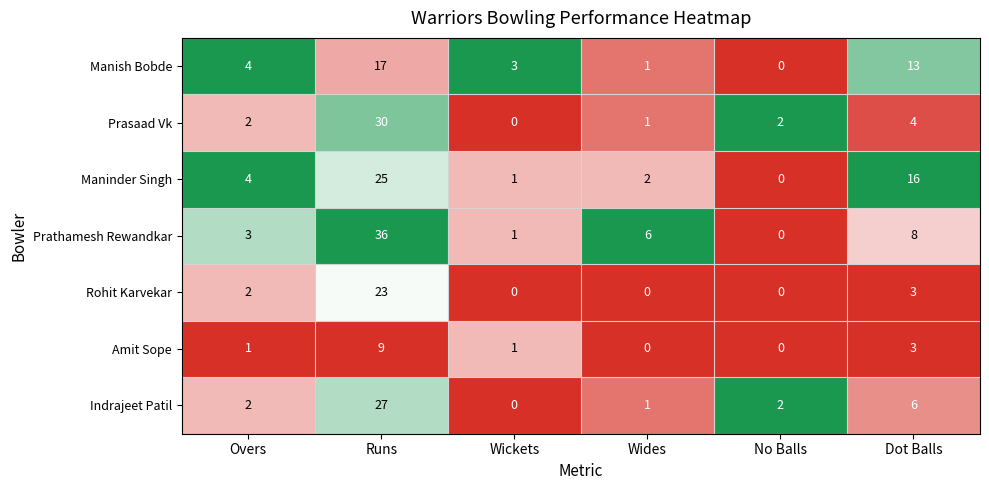

List the series in order of their peak value, lowest first.

Amit Sope, Manish Bobde, Rohit Karvekar, Maninder Singh, Indrajeet Patil, Prasaad Vk, Prathamesh Rewandkar